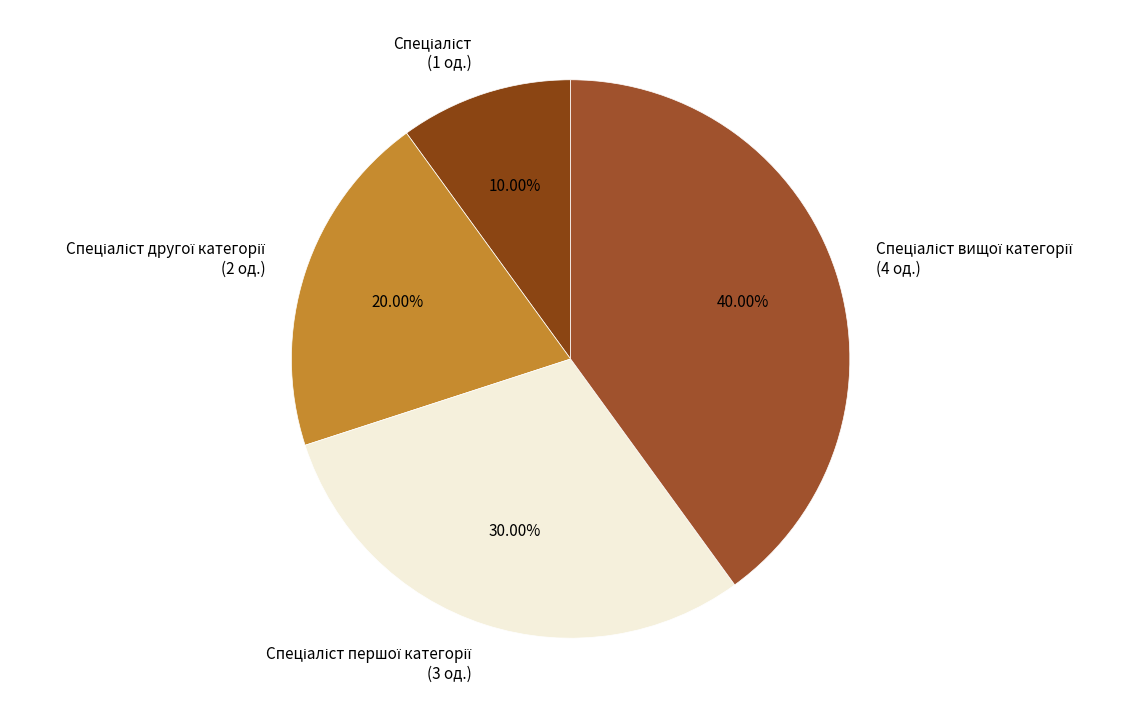

Is there a majority slice in this chart?

No